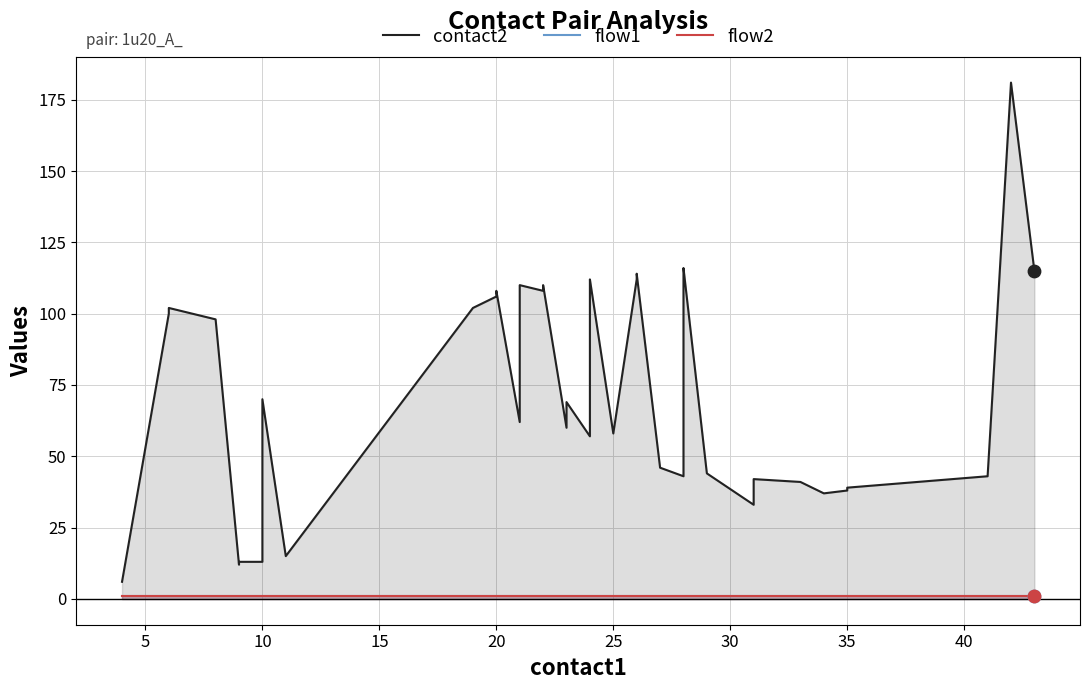

Which series has the largest Y range (max minus min)?

contact2